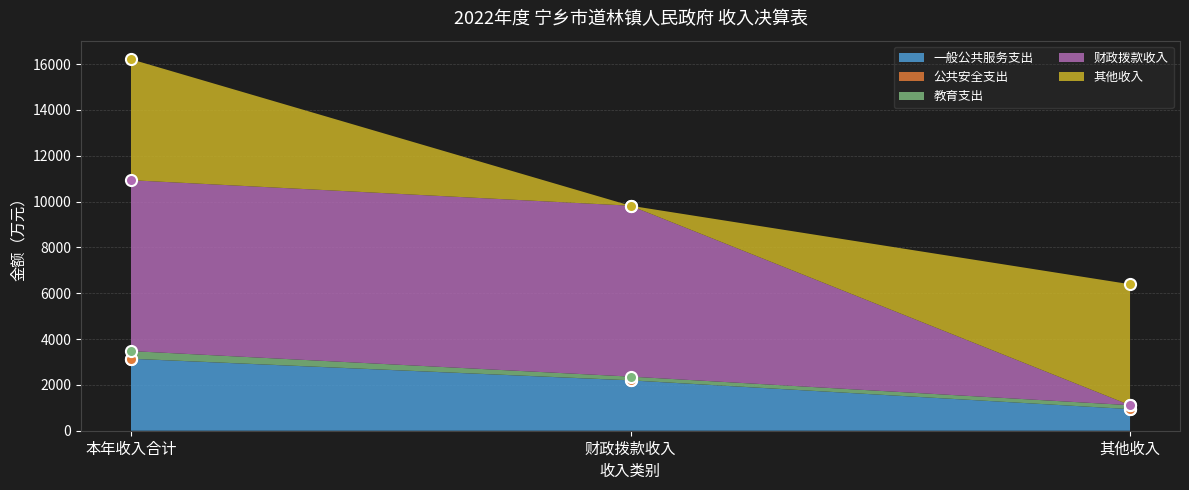

True or false: 一般公共服务支出 has a value of 984.3 at 本年收入合计.

False